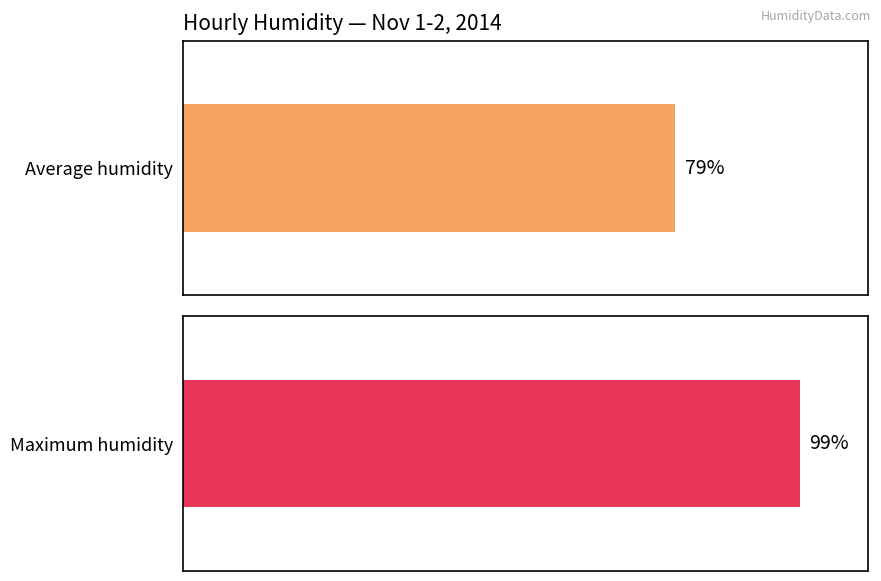

Which series has the widest spread of values?

Average humidity